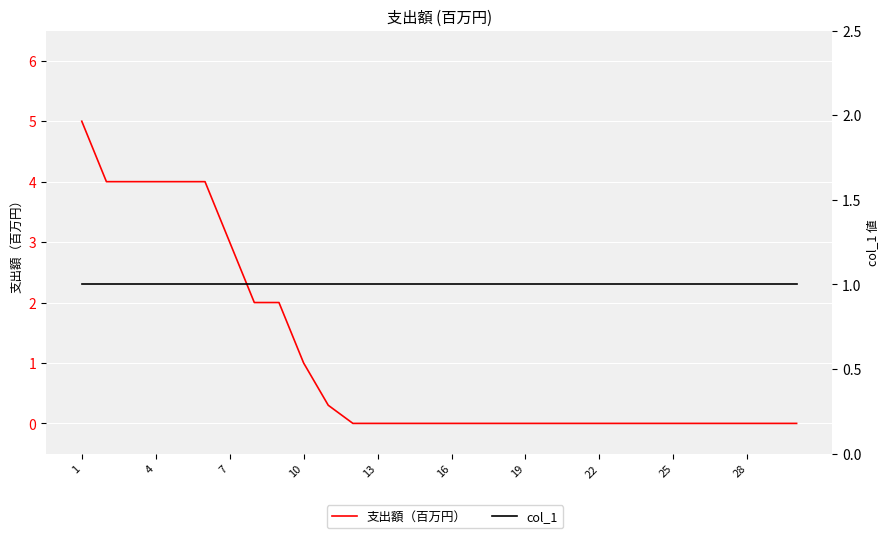

What are all the series names shown in the legend?

支出額（百万円）, col_1